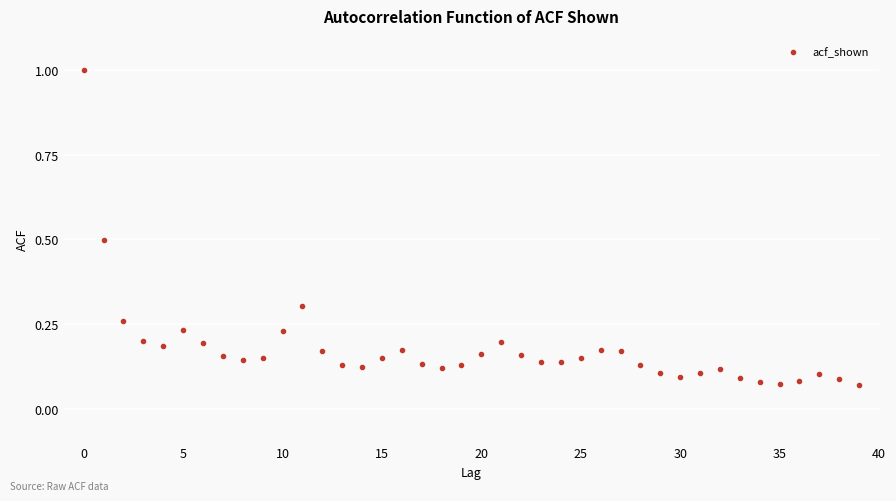

What is the range of Y values (max minus min)?

0.9